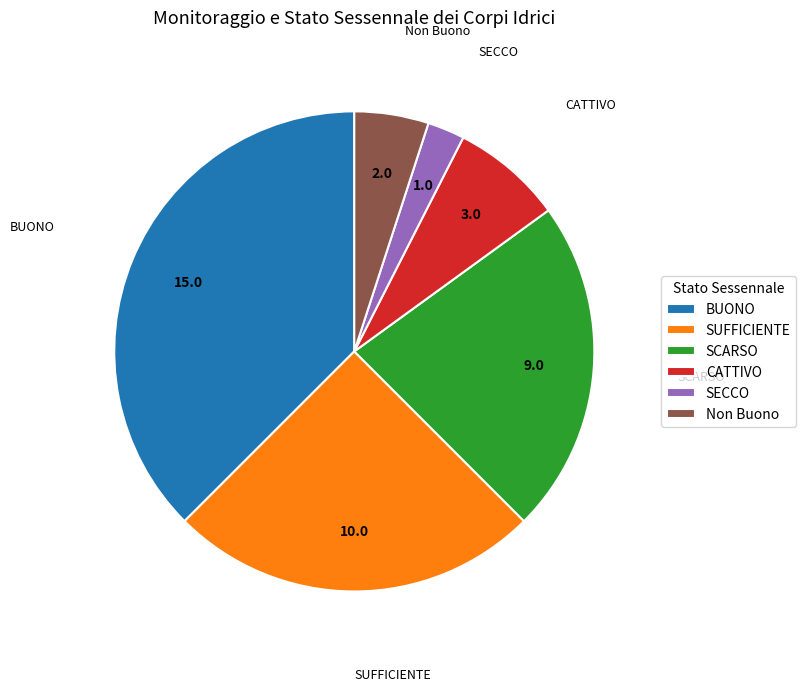

Which has a higher value, SECCO or BUONO?

BUONO